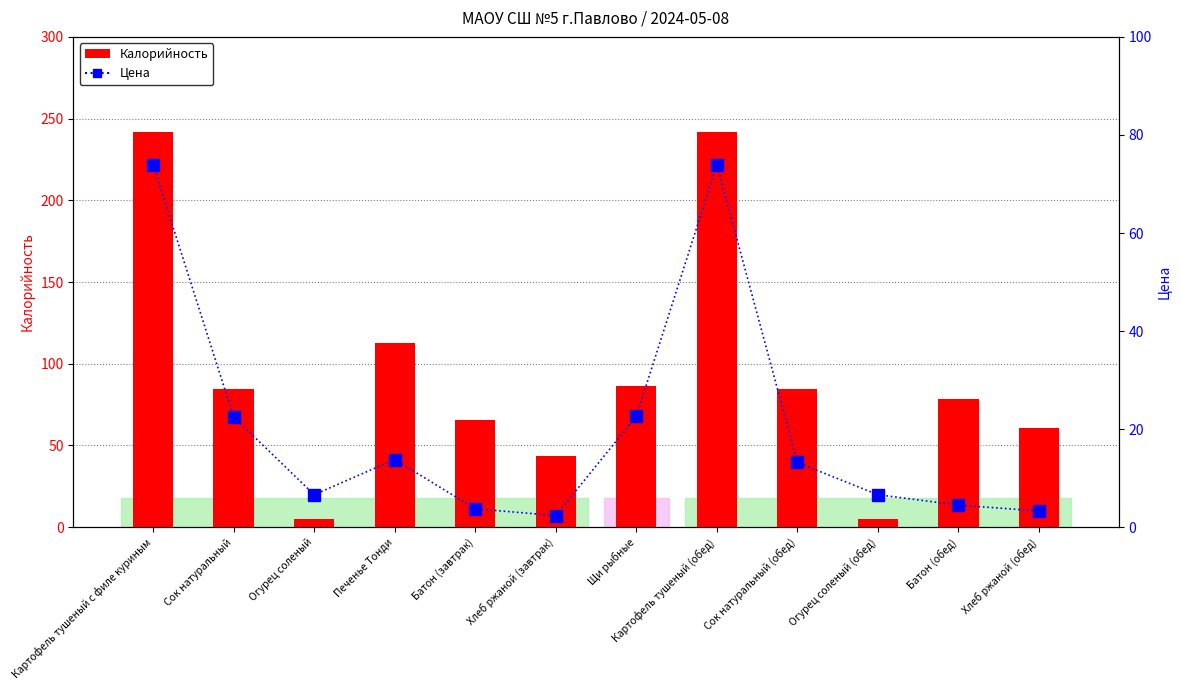

How many data points in Калорийность are above 84?

6